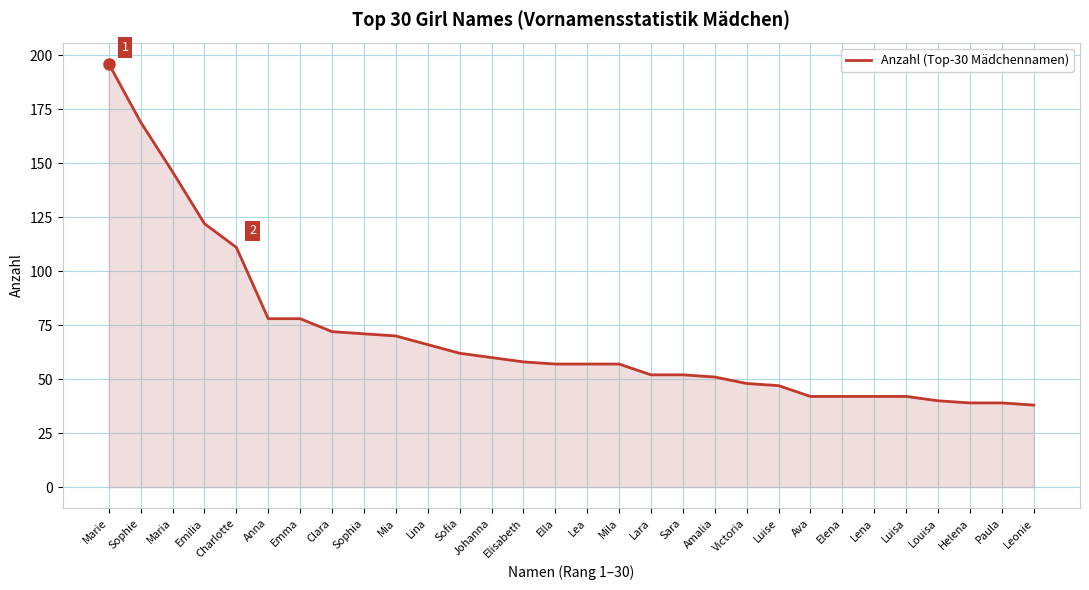

What is the sum of all values?

2104